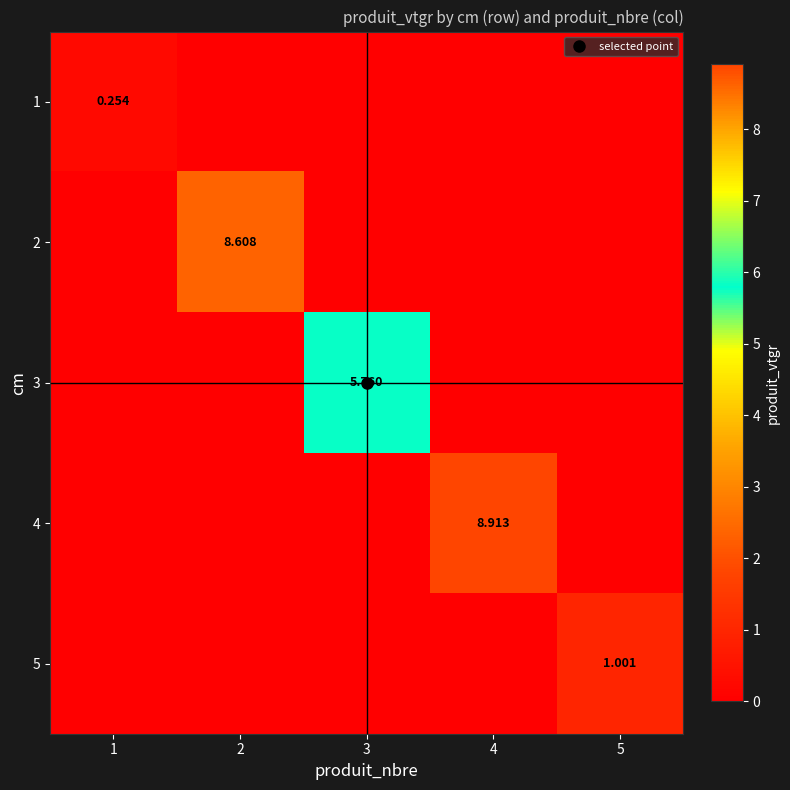

How many positive values does the 4 series have?

1